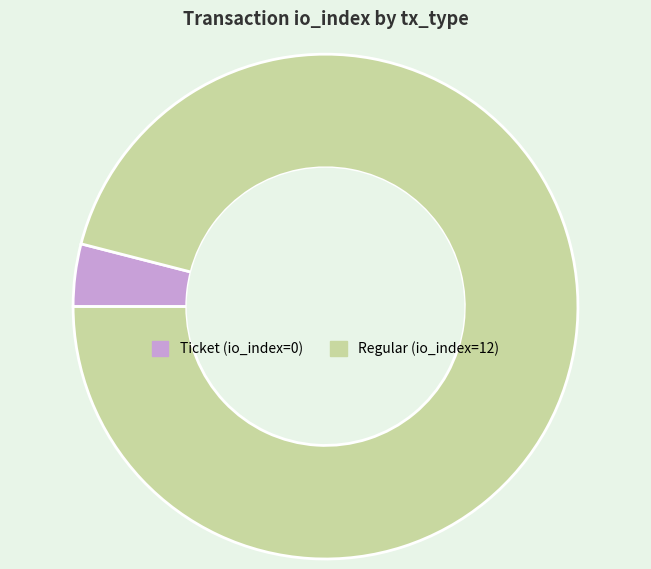

Do Ticket and Regular together represent more than half of the pie?

Yes